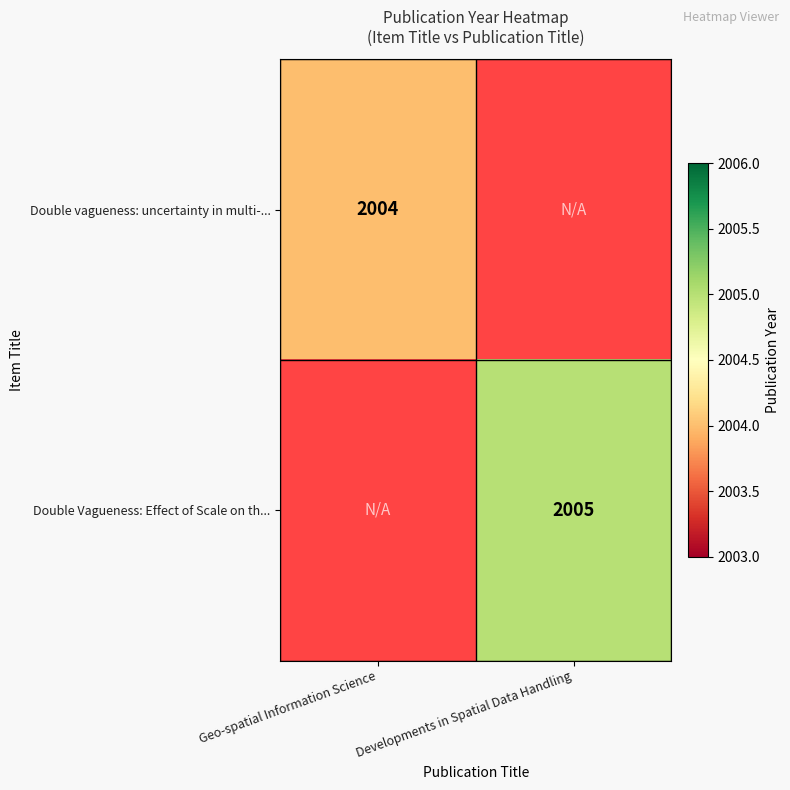

Is it true that Double Vagueness: Effect of Scale on th... equals 2005 at Developments in Spatial Data Handling?

True